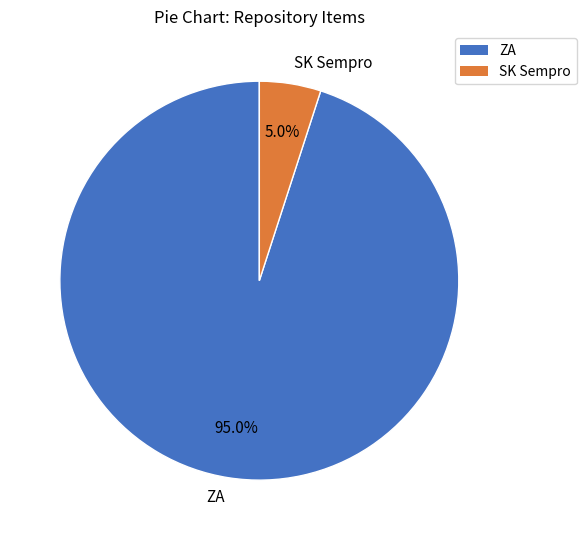

Approximately how many times larger is the value at SK Sempro compared to ZA?

0.1